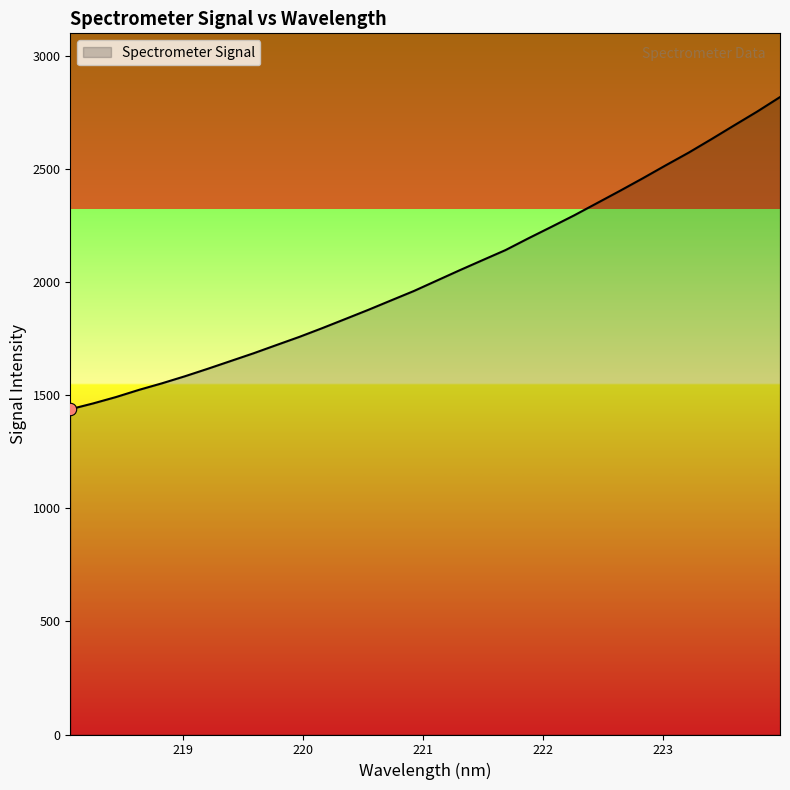

What is the greatest value displayed?

2818.2